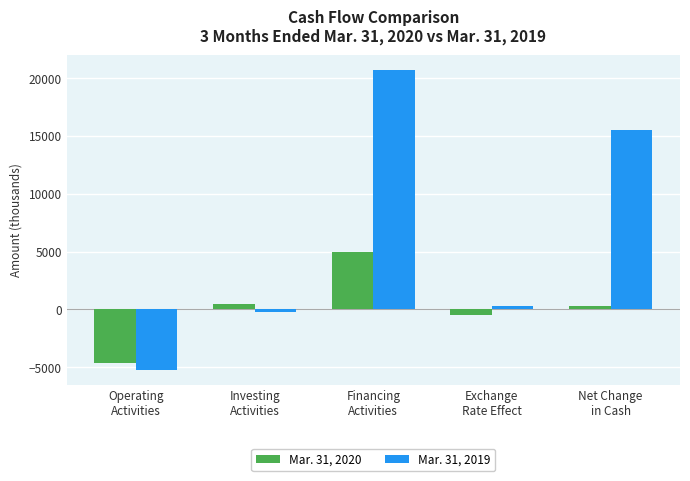

How many categories are shown in the chart?

5